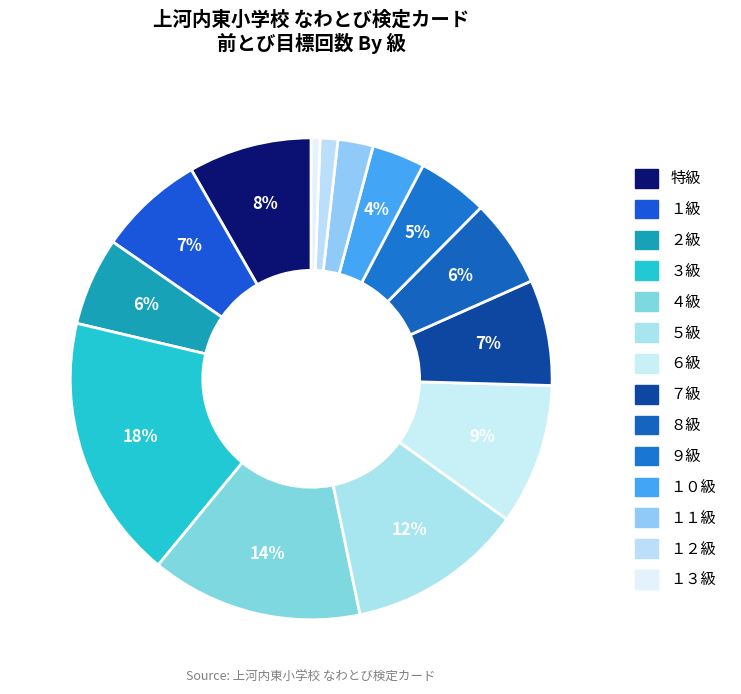

Is there any slice that represents more than half of the pie?

No